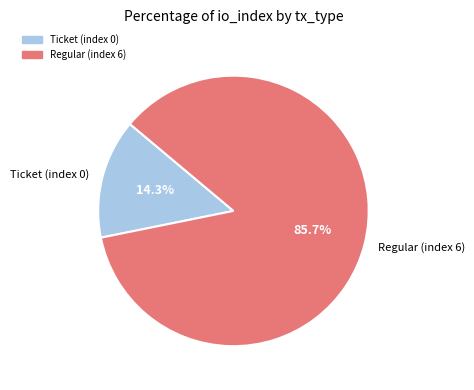

How many segments does this pie chart have?

2